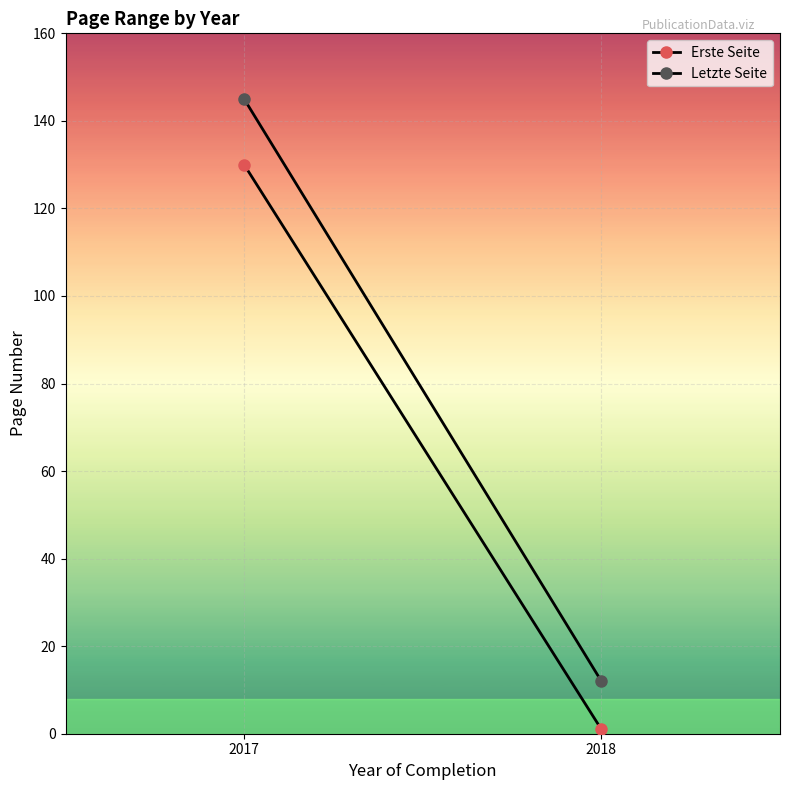

Reading right to left, transcribe all the data shown in this chart.

Erste Seite: 1	130
Letzte Seite: 12	145